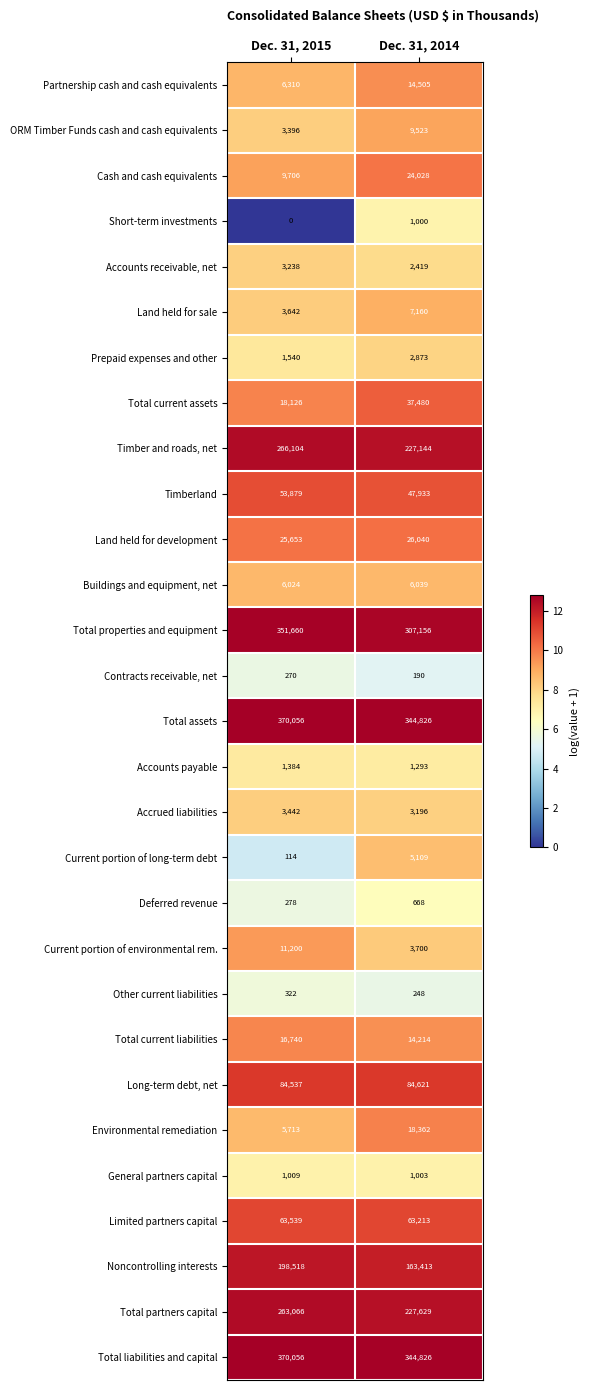

What is the greatest value displayed?

370056